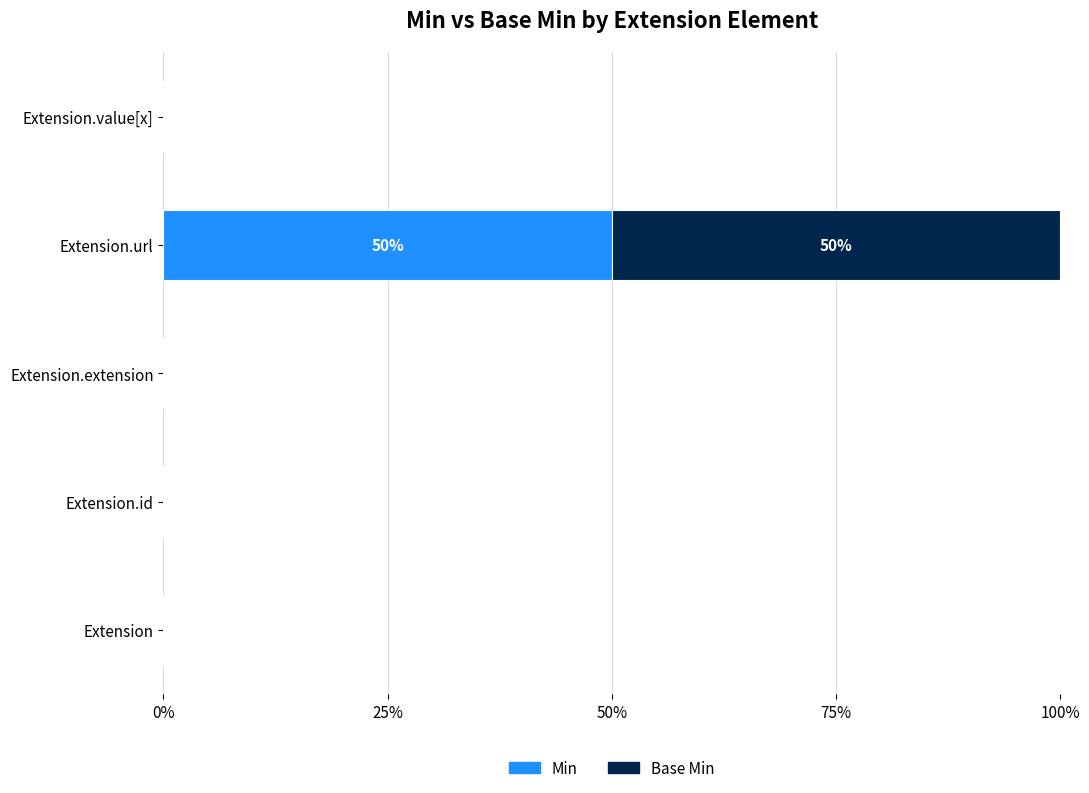

Is it true that Min equals 80 at Extension.url?

False